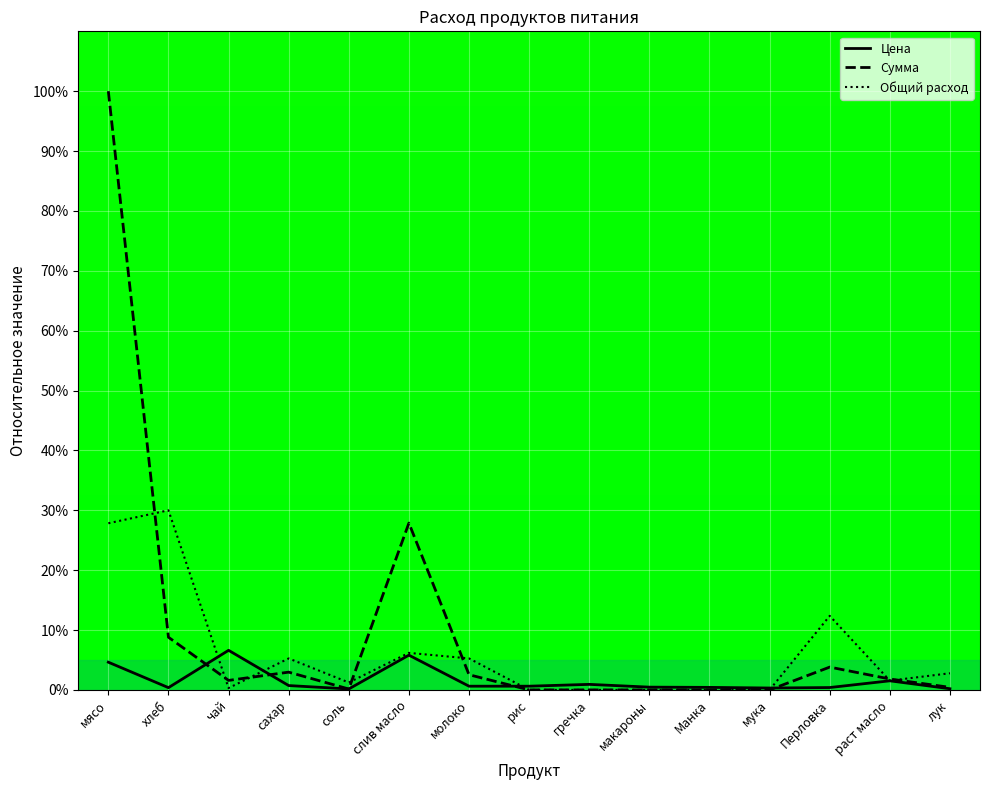

Reading right to left, list all the values displayed in this chart.

Цена: лук=0.2	раст масло=1.5	Перловка=0.4	мука=0.3	Манка=0.4	макароны=0.5	гречка=0.9	рис=0.6	молоко=0.6	слив масло=5.8	соль=0.2	сахар=0.7	чай=6.6	хлеб=0.4	мясо=4.6
Сумма: лук=0.4	раст масло=1.8	Перловка=3.8	мука=0.0	Манка=0.0	макароны=0.0	гречка=0.0	рис=0.0	молоко=2.5	слив масло=27.9	соль=0.2	сахар=3.0	чай=1.6	хлеб=8.8	мясо=100.0
Общий расход: лук=2.8	раст масло=1.5	Перловка=12.4	мука=0.0	Манка=0.0	макароны=0.0	гречка=0.0	рис=0.0	молоко=5.3	слив масло=6.2	соль=1.2	сахар=5.3	чай=0.3	хлеб=30.0	мясо=27.8